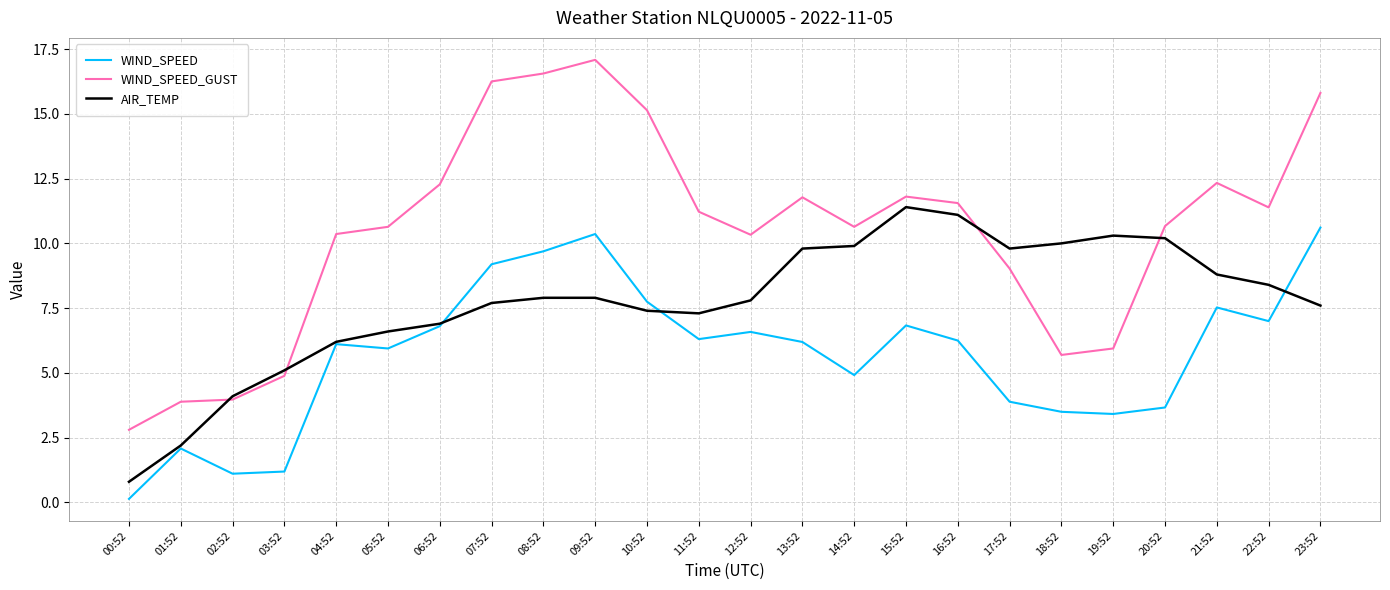

At which category does the chart reach its peak across all series?

09:52